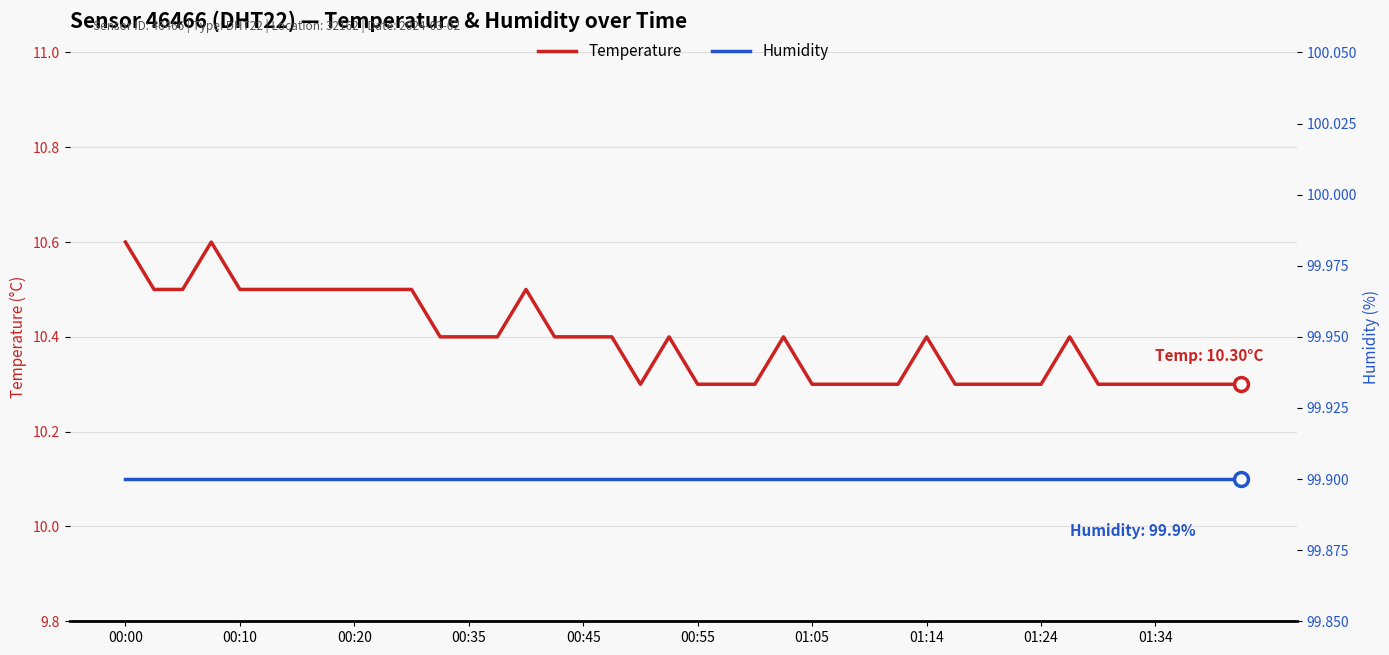

What is the average value of the humidity series?

99.9